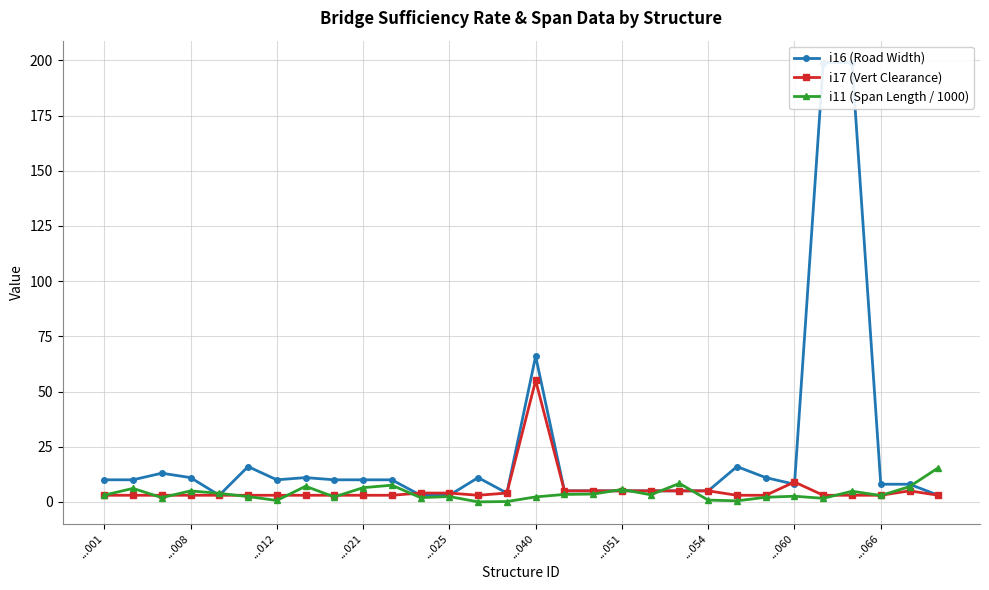

How many intersections are there between i17 (Vert Clearance) and i16 (Road Width)?

4